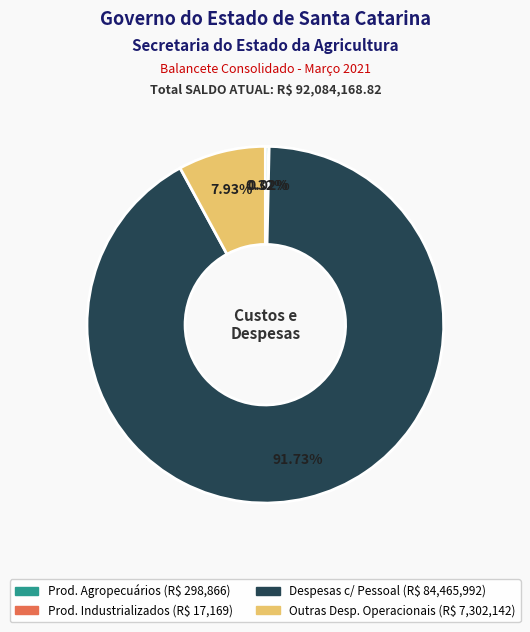

Is there a majority slice in this chart?

Yes